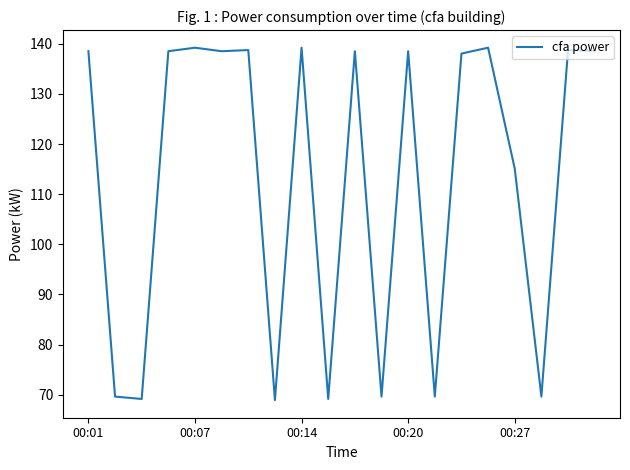

What is the greatest value displayed?

139.2